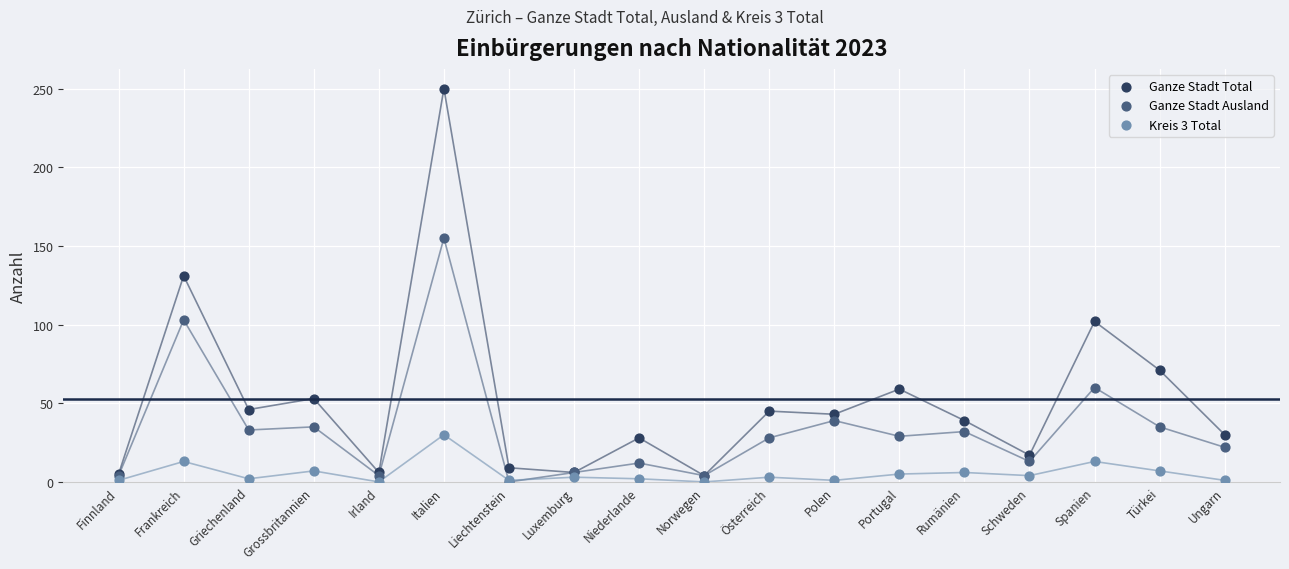

In the Ganze Stadt Total series, what Y value is closest to 127?

131